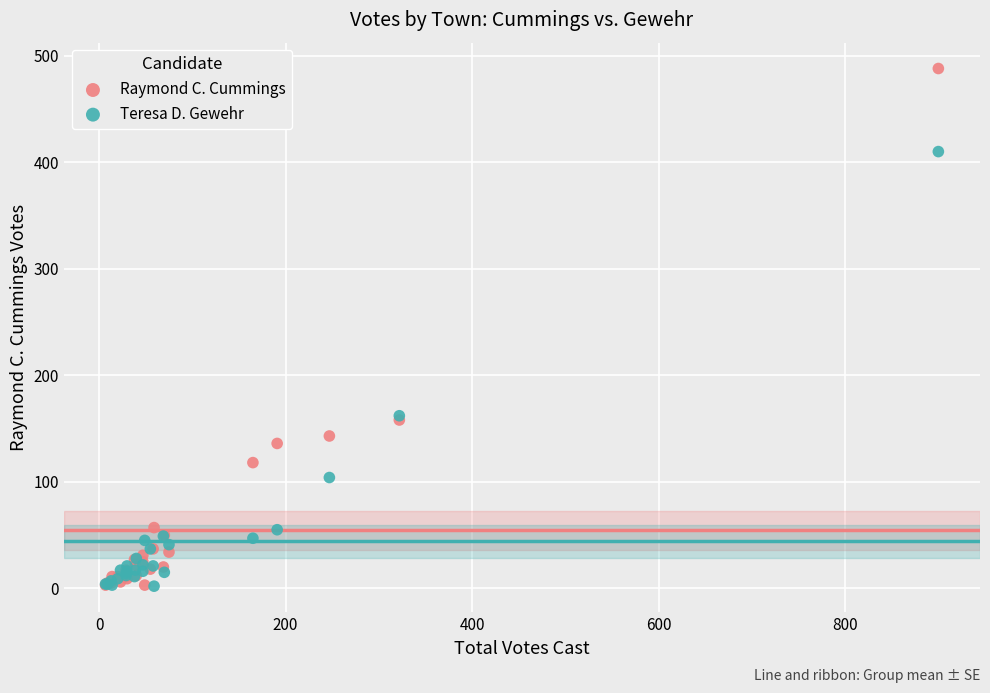

Which series reaches the maximum Y coordinate?

Raymond C. Cummings